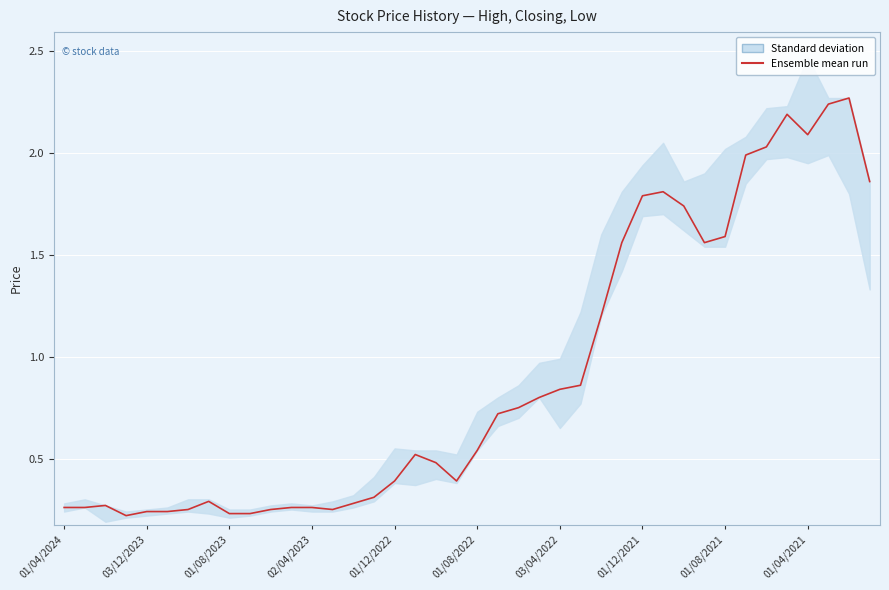

What is the difference between the values at 29 and 01/04/2024?

1.6